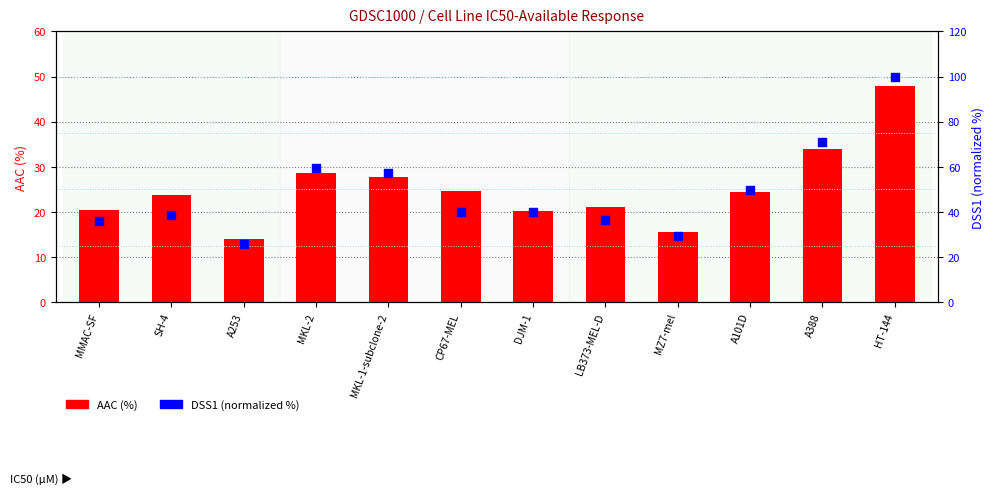

At how many categories does at least one series exceed 98?

1